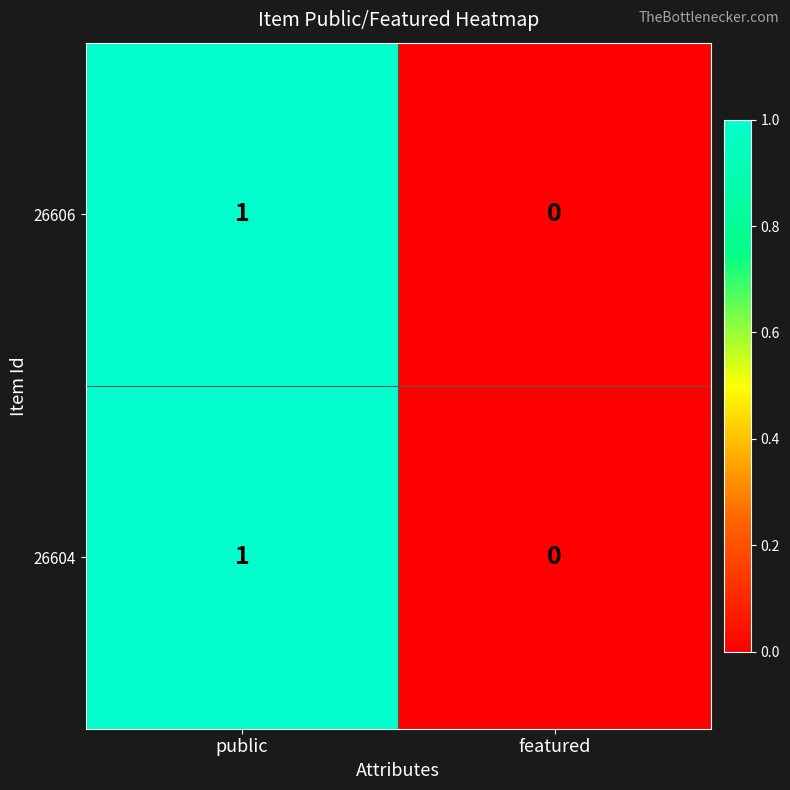

Reading left to right, list all the values displayed in this chart.

26606: public=1	featured=0
26604: public=1	featured=0